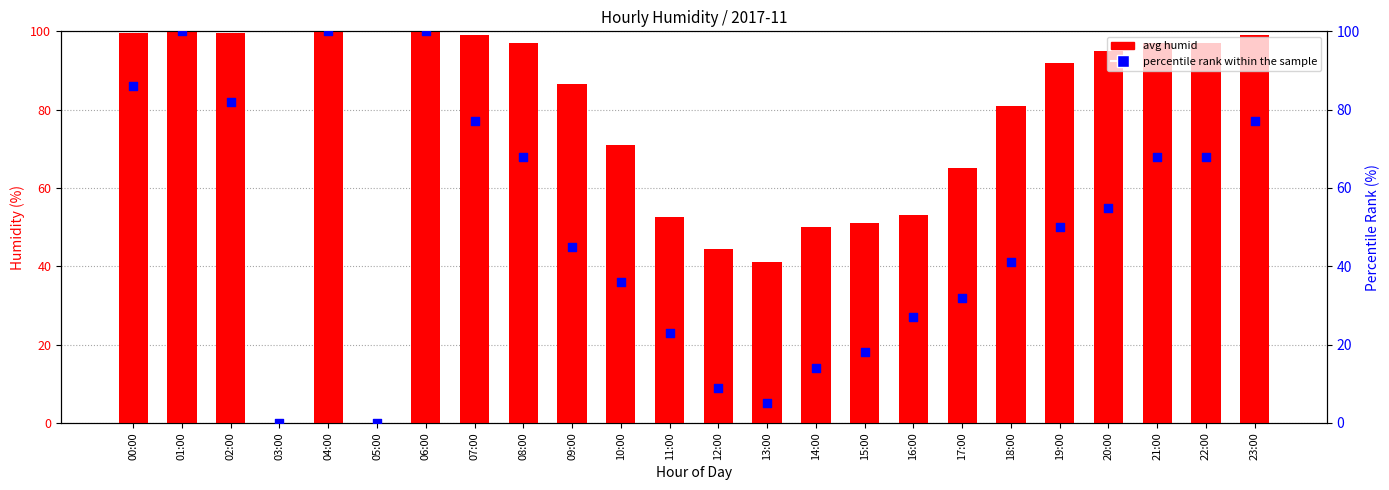

At how many categories does at least one series exceed 30?

22